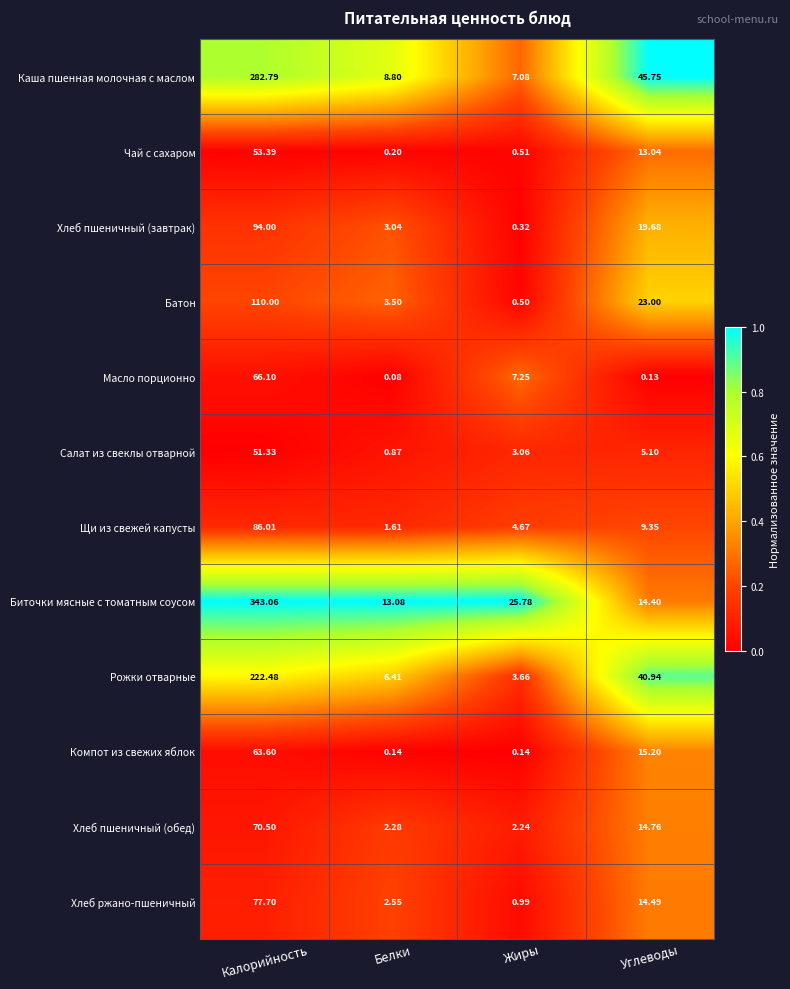

Which category has the lowest value in the Батон series?

Жиры